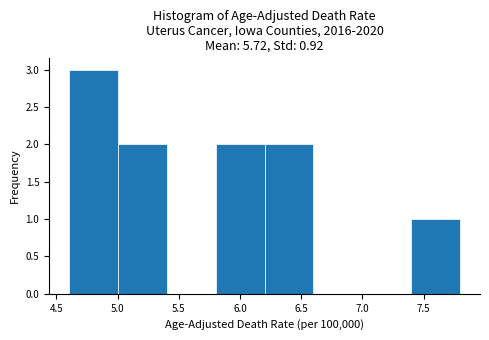

Reading left to right, list every bar in this chart as the range it spans on the x-axis followed by its height. The values are not printed on the chart, so give them approximately, as read against the axis.

4.6 to 5.0: 3
5.0 to 5.4: 2
5.4 to 5.8: 0
5.8 to 6.2: 2
6.2 to 6.6: 2
6.6 to 7.0: 0
7.0 to 7.4: 0
7.4 to 7.8: 1